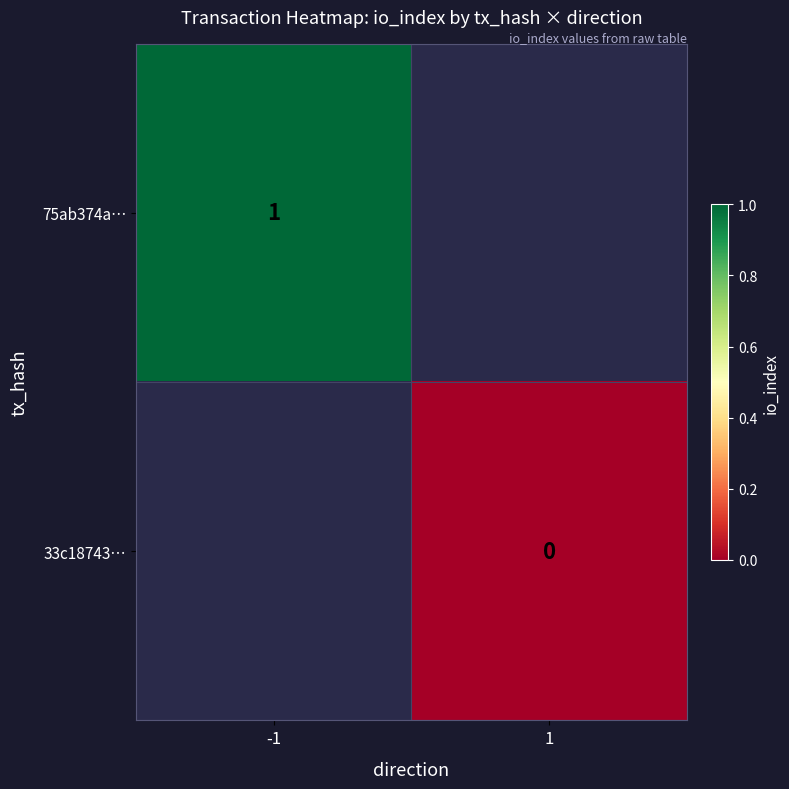

Between 1 and -1, which is larger?

-1